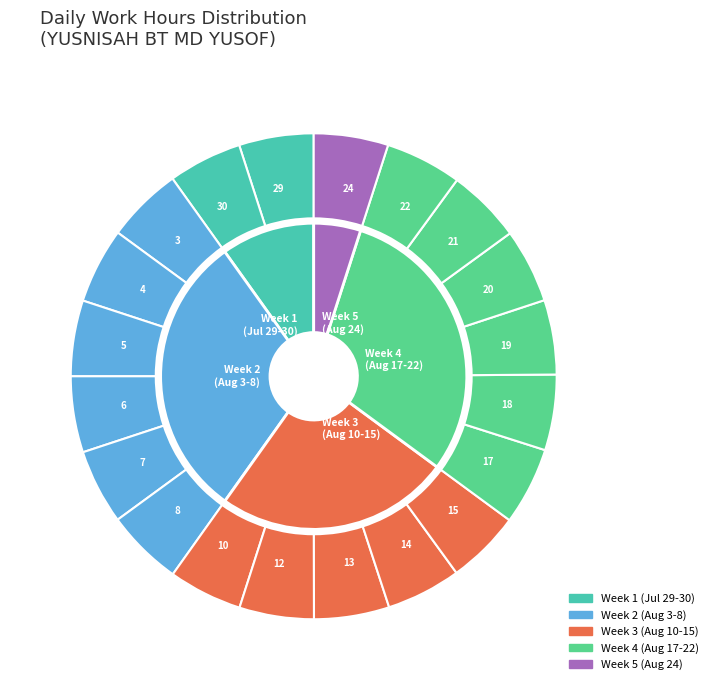

Is it true that 3-Mon is 11% of the pie?

False